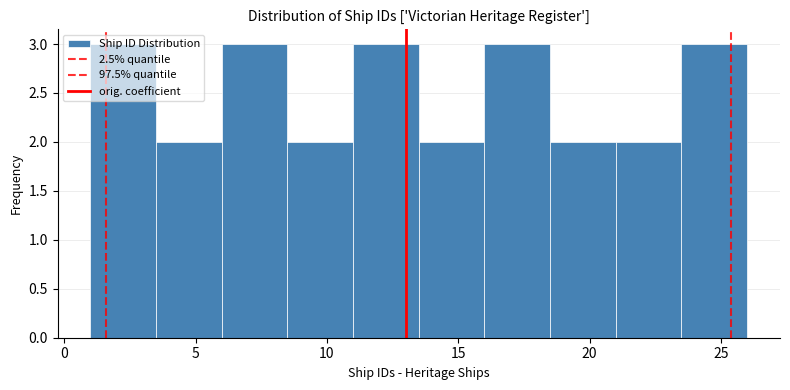

Reading left to right, transcribe this chart: for each bar, give the range it covers on the x-axis and its height. The values are not printed on the chart, so give them approximately, as read against the axis.

1.0 to 3.5: 3
3.5 to 6.0: 2
6.0 to 8.5: 3
8.5 to 11.0: 2
11.0 to 13.5: 3
13.5 to 16.0: 2
16.0 to 18.5: 3
18.5 to 21.0: 2
21.0 to 23.5: 2
23.5 to 26.0: 3